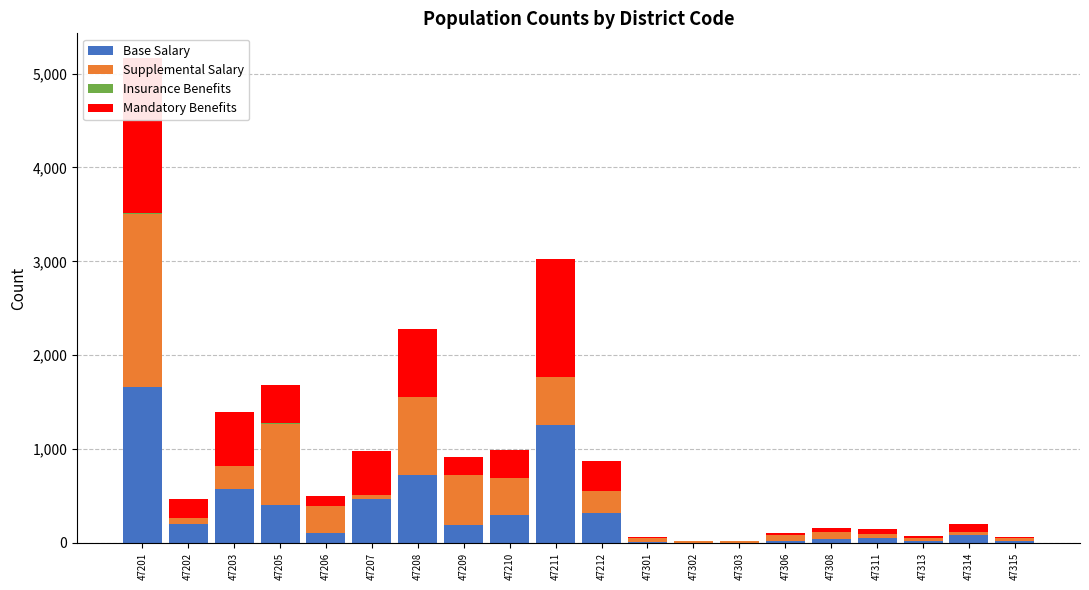

The Mandatory Benefits series shows 1 at 47302. True or false?

False